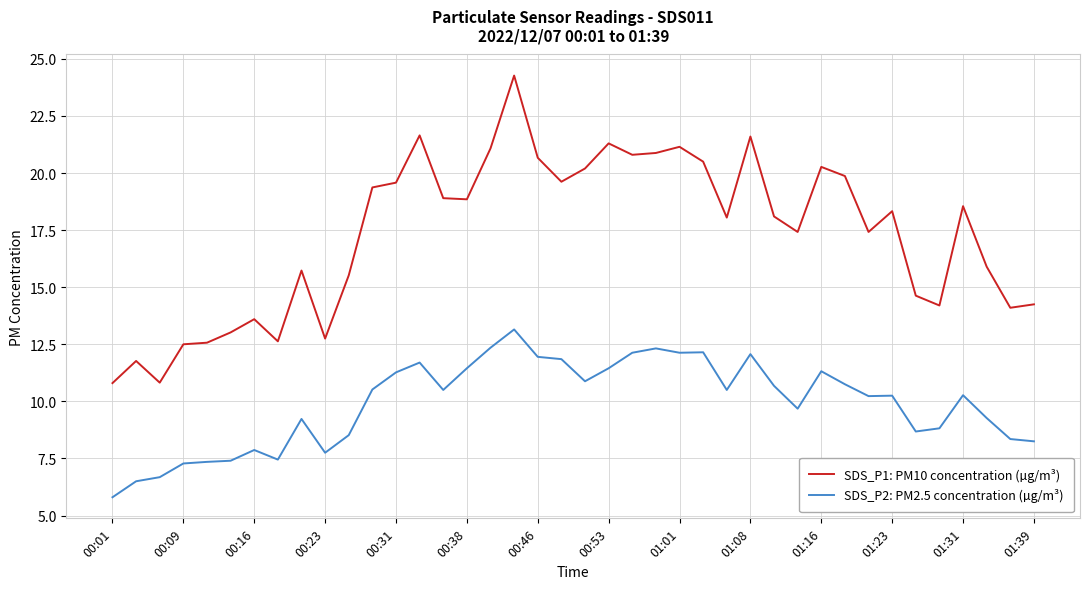

What is the minimum value shown in the chart?

5.8